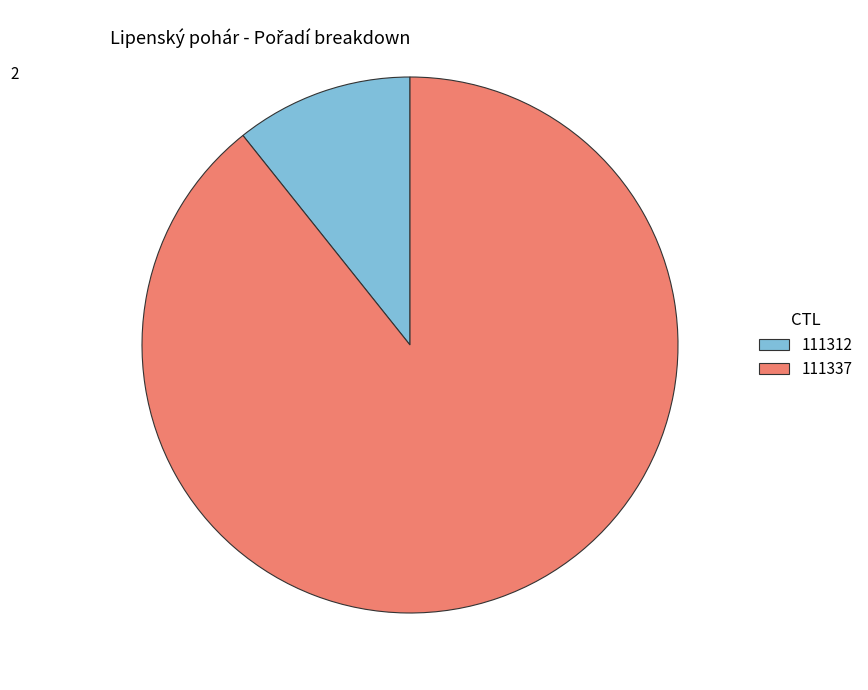

Which category accounts for the majority?

111337